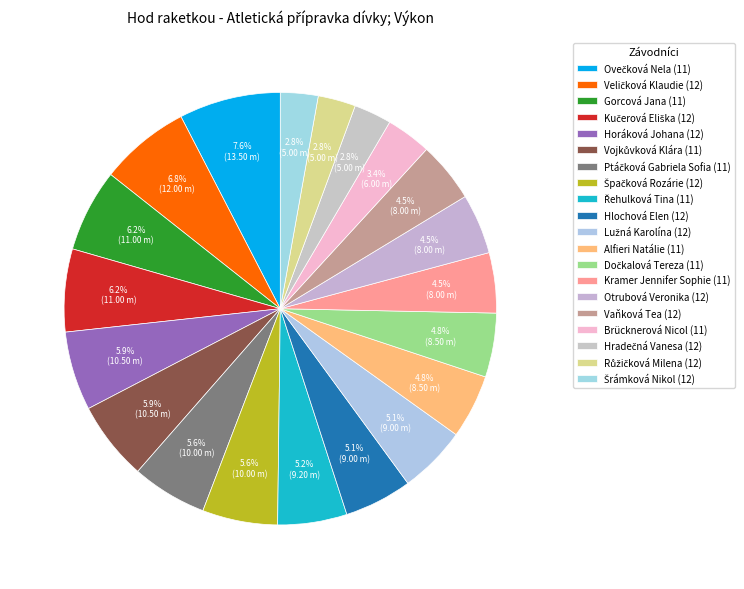

To the nearest percent, what portion does Brücknerová Nicol (11) represent?

3%